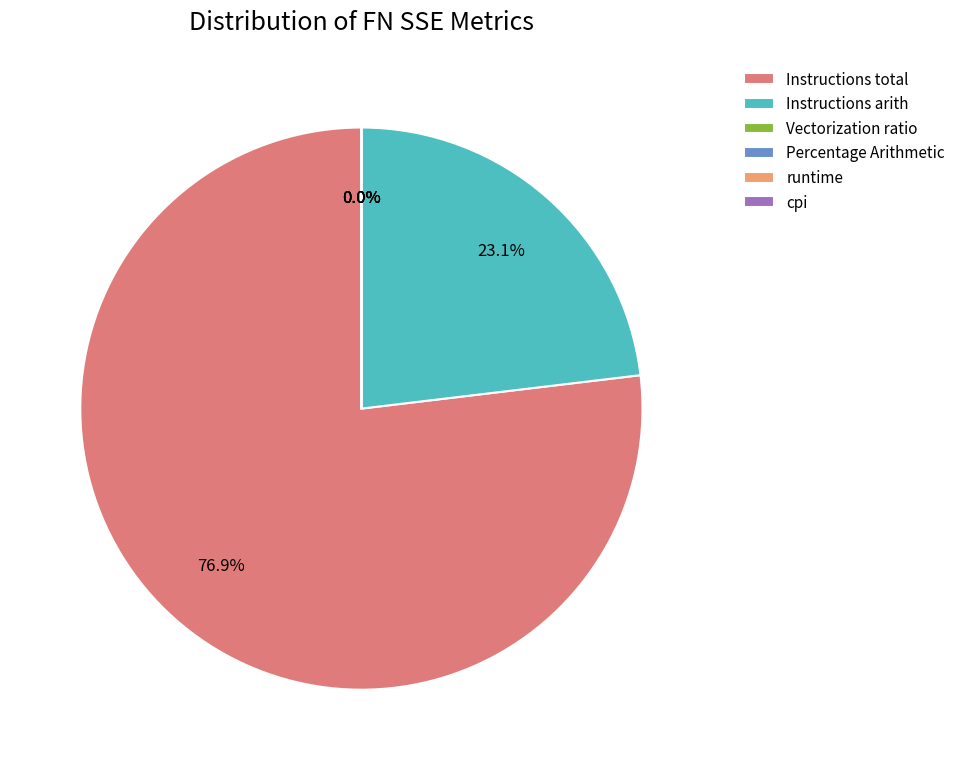

Which slice is the largest?

Instructions total